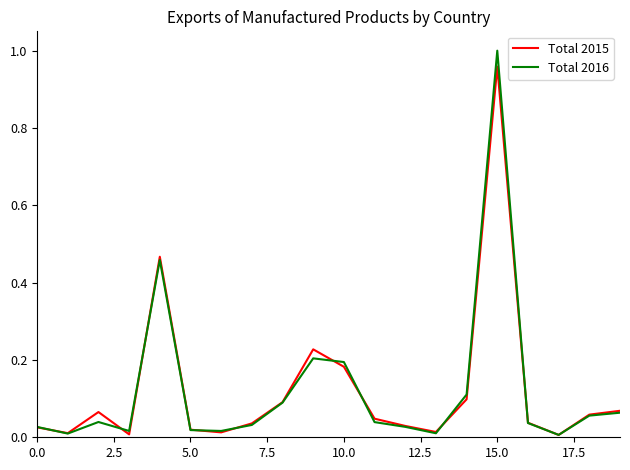

Which series has the largest range (max minus min)?

Total 2016